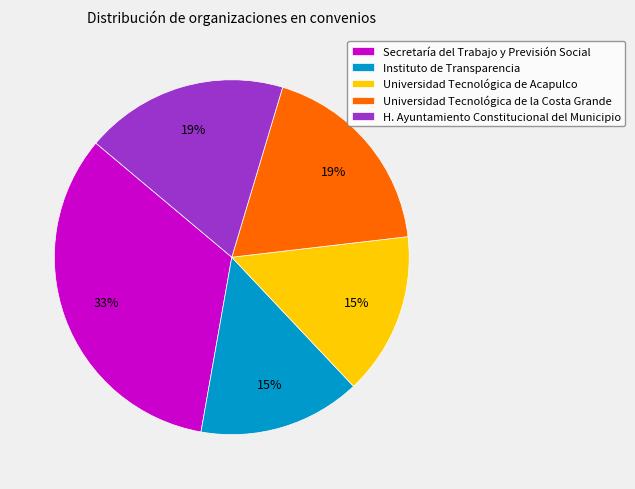

To the nearest percent, what is the average slice percentage?

20%